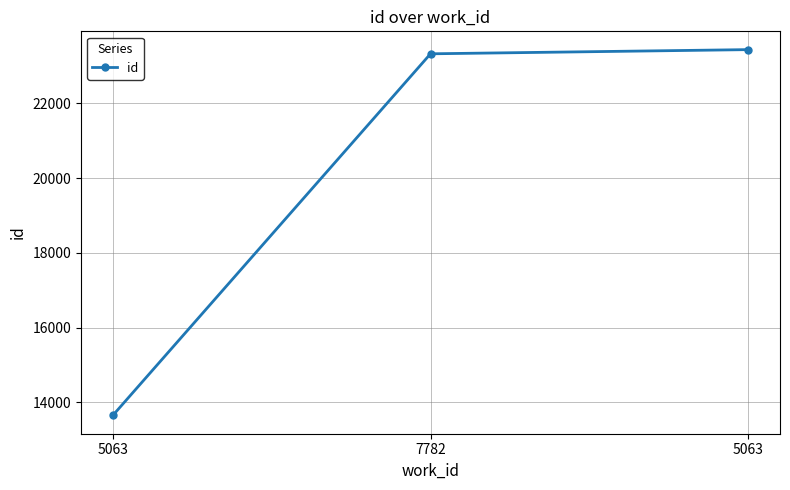

True or false: the data shows 23328 at 7782.

True